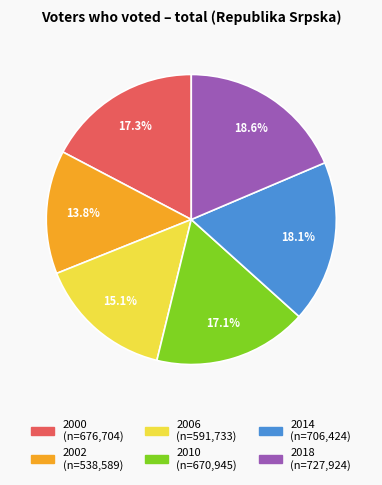

How many slices are in this pie chart?

6